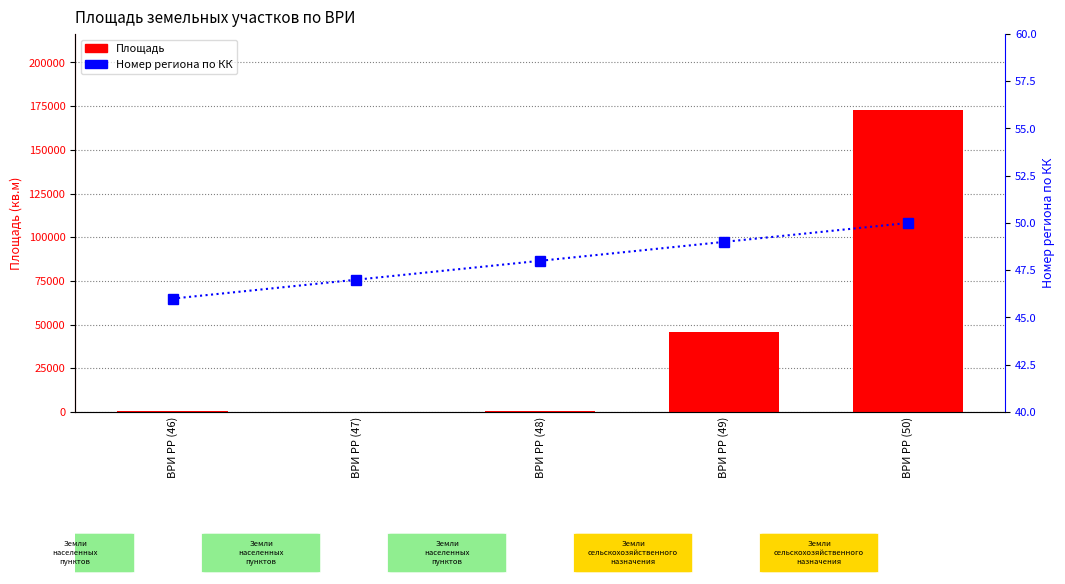

Rank the series by their average value, from highest to lowest.

Площадь, Номер региона по КК